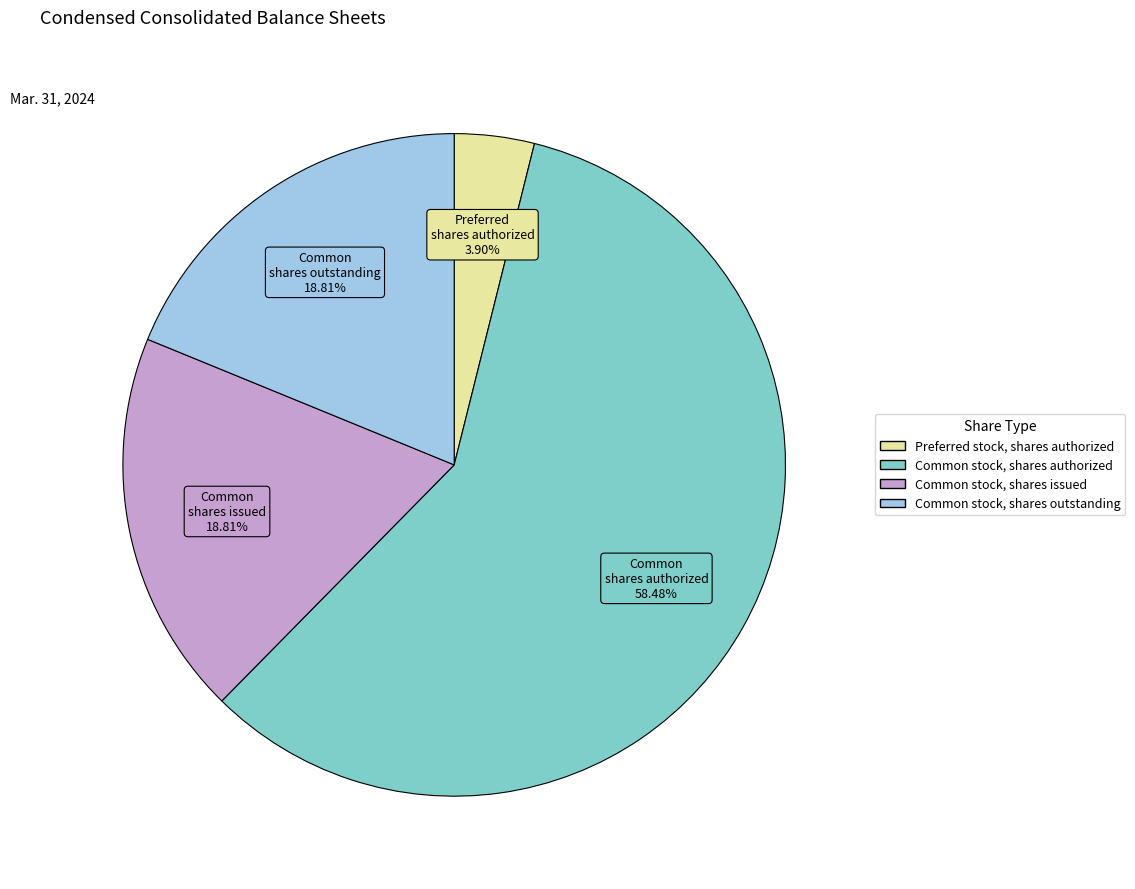

Is there a majority slice in this chart?

Yes